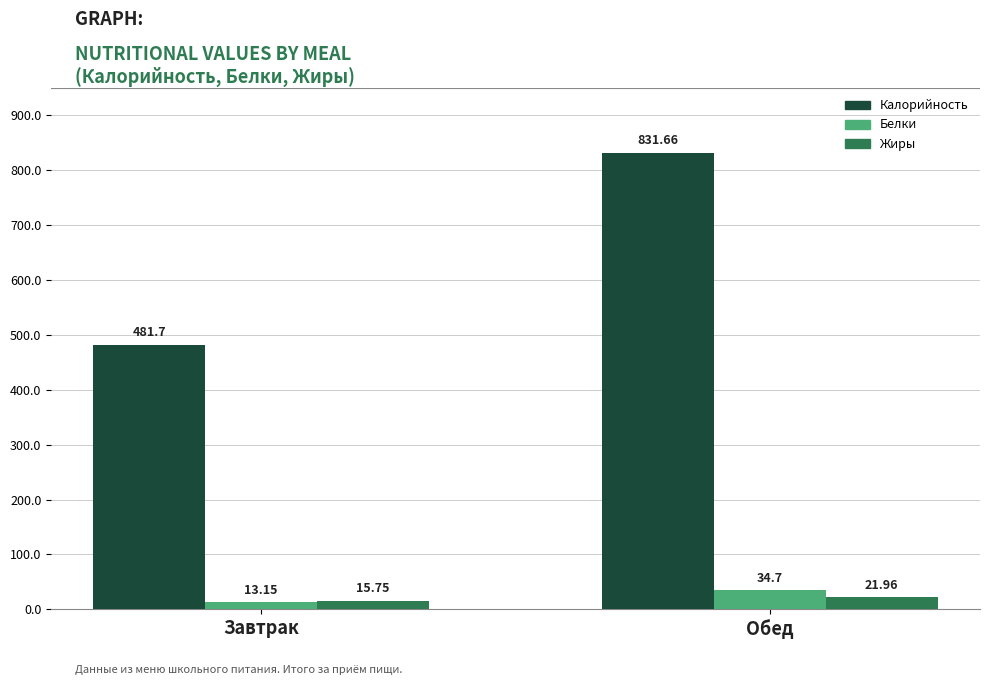

What is the sum of the Жиры values at Завтрак and Обед?

37.7